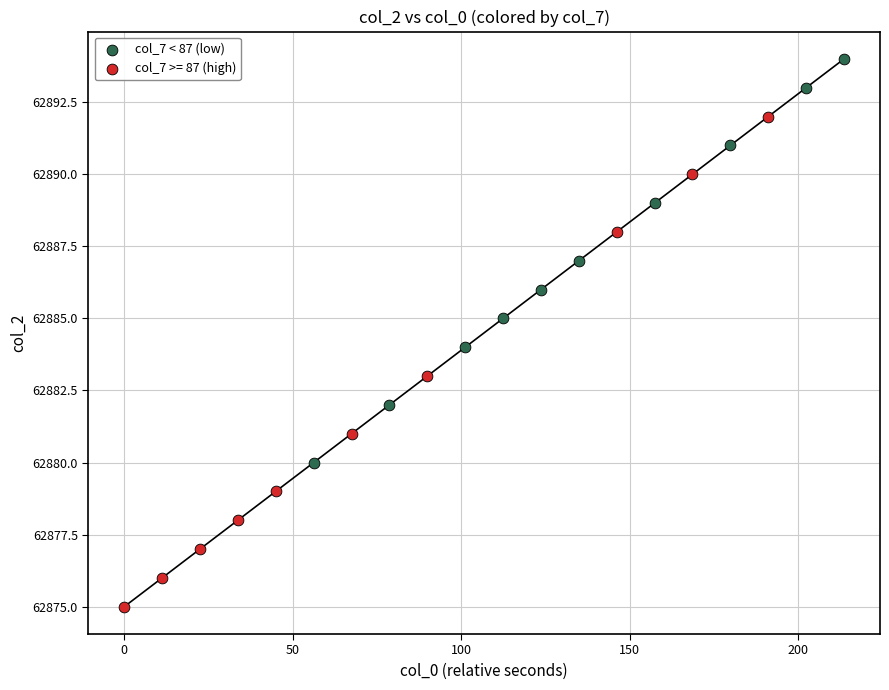

Which series reaches the maximum Y coordinate?

col_7 < 87 (low)